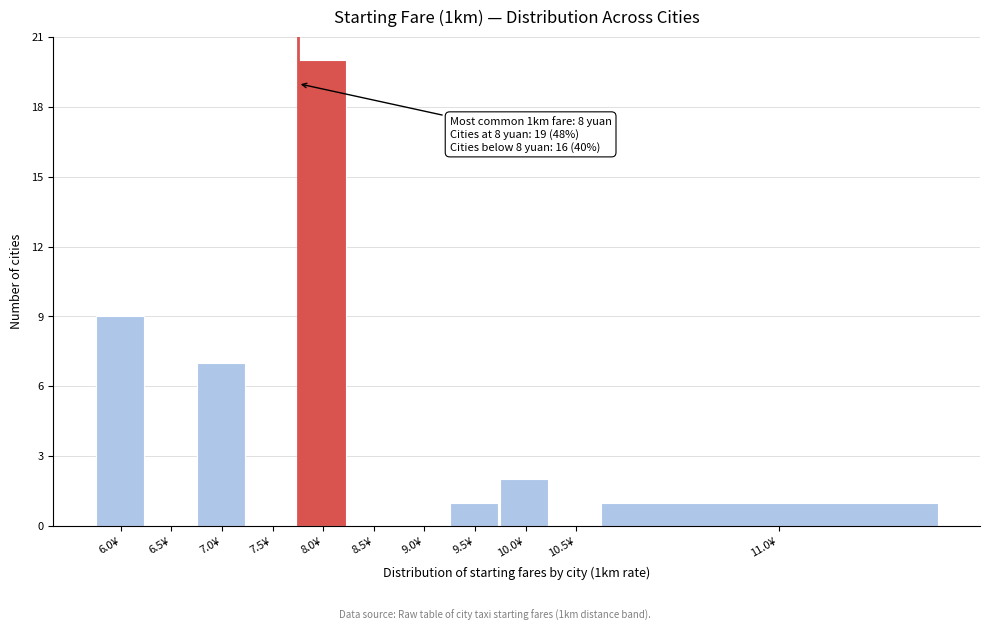

Reading left to right, list all the values displayed in this chart.

6.0¥=9	6.5¥=0	7.0¥=7	7.5¥=0	8.0¥=20	8.5¥=0	9.0¥=0	9.5¥=1	10.0¥=2	10.5¥=0	11.0¥=1